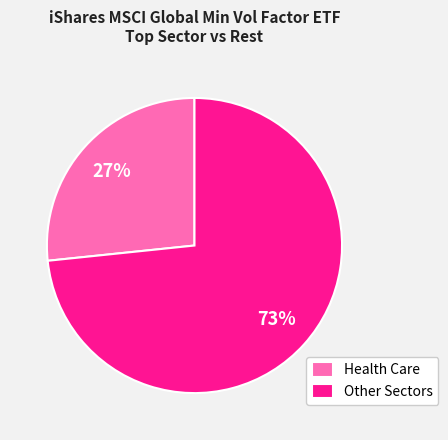

Does any single category account for the majority?

Yes